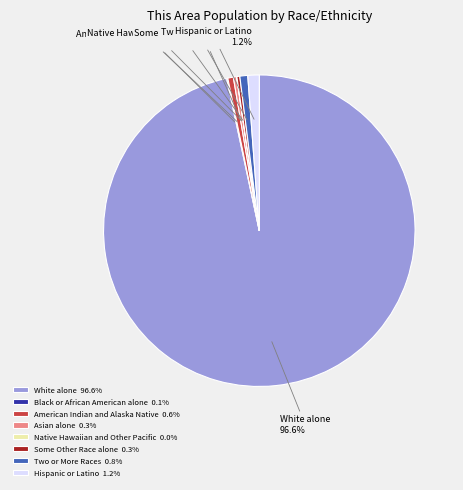

True or false: Hispanic or Latino accounts for 1% of the total.

True